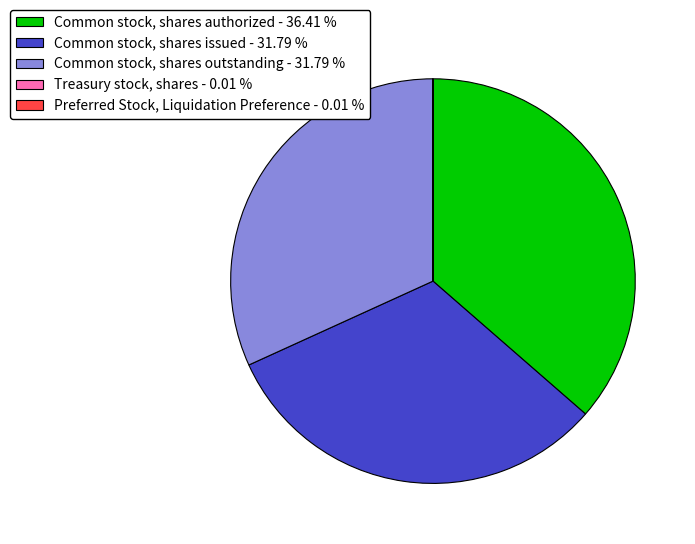

Does any single category account for the majority?

No